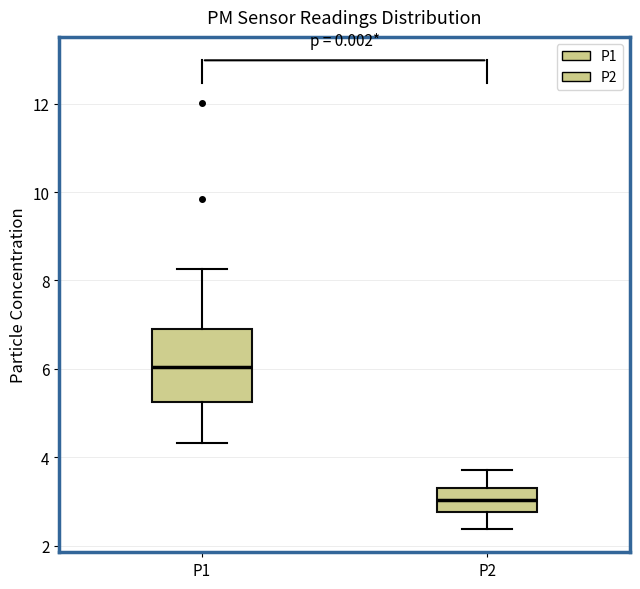

Reading left to right, read every box against the y-axis: the position of its median line, the range the box covers, and the ends of its whiskers. The values are not printed on the chart, so give them approximately, as read against the axis.

P1: median 6.0, box 5.2 to 7.0, whiskers 4.4 to 8.2
P2: median 3.0, box 2.8 to 3.4, whiskers 2.4 to 3.8